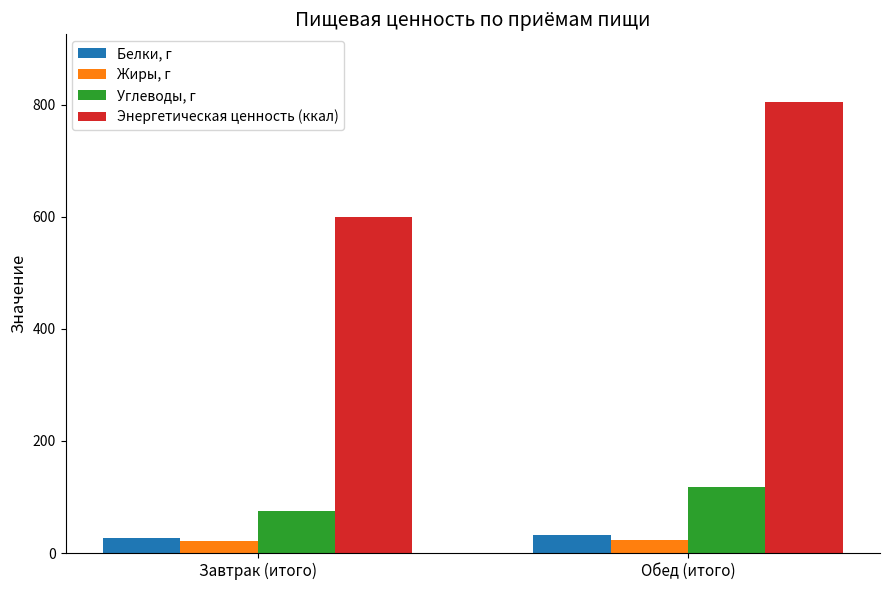

Which series has the largest range (max minus min)?

Энергетическая ценность (ккал)